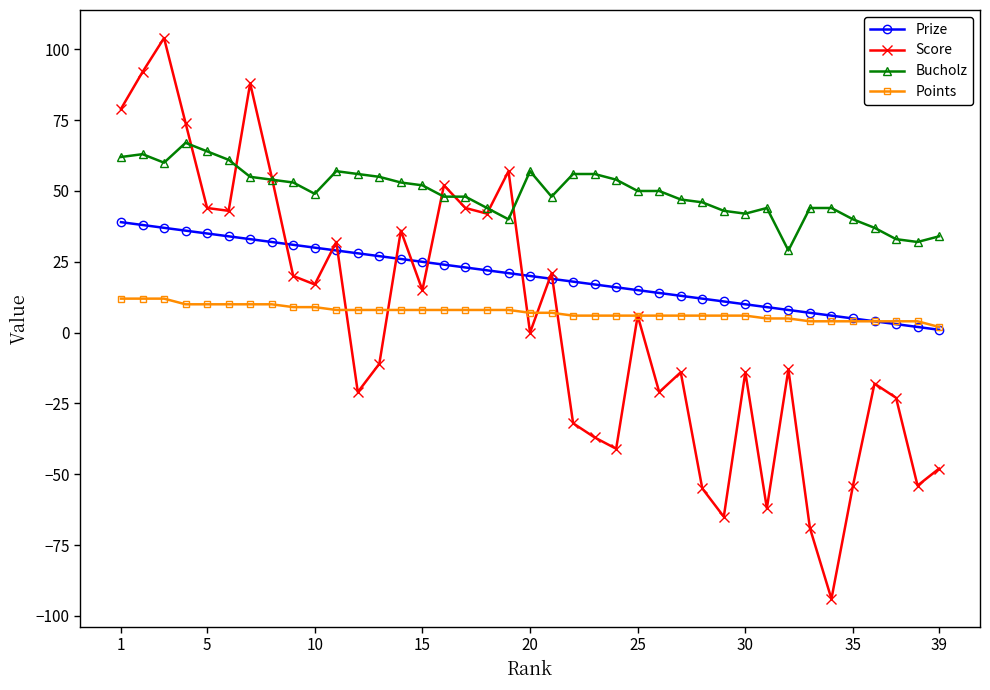

True or false: Prize and Bucholz cross at least once.

False